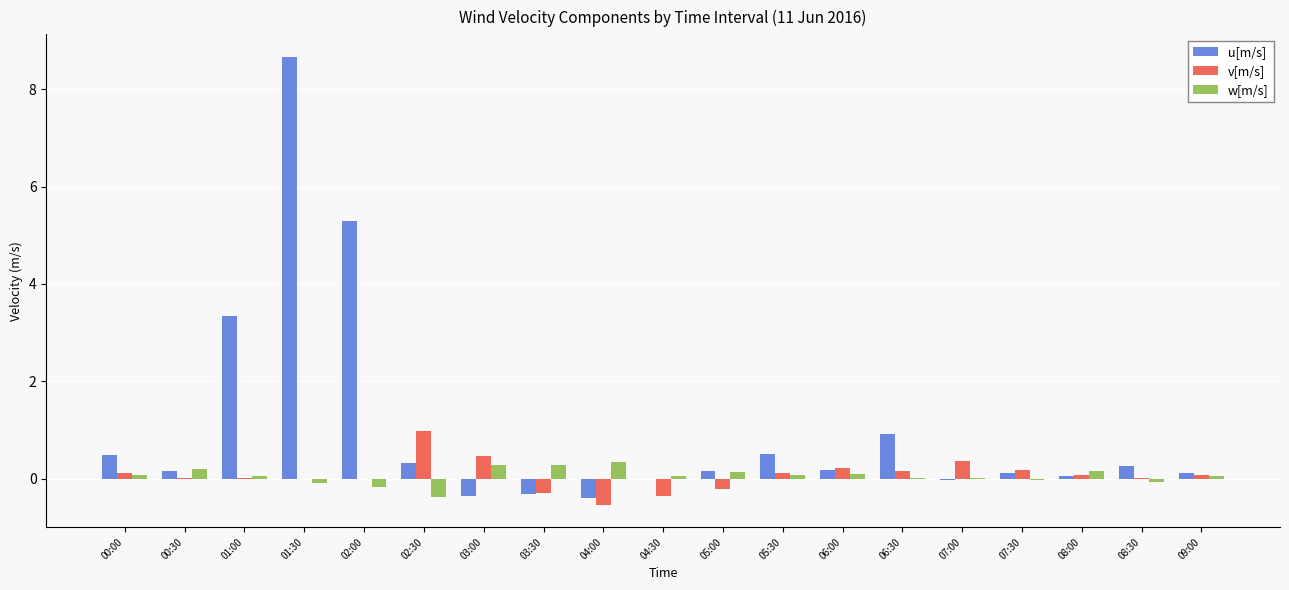

Which label corresponds to the largest value in the chart?

01:30